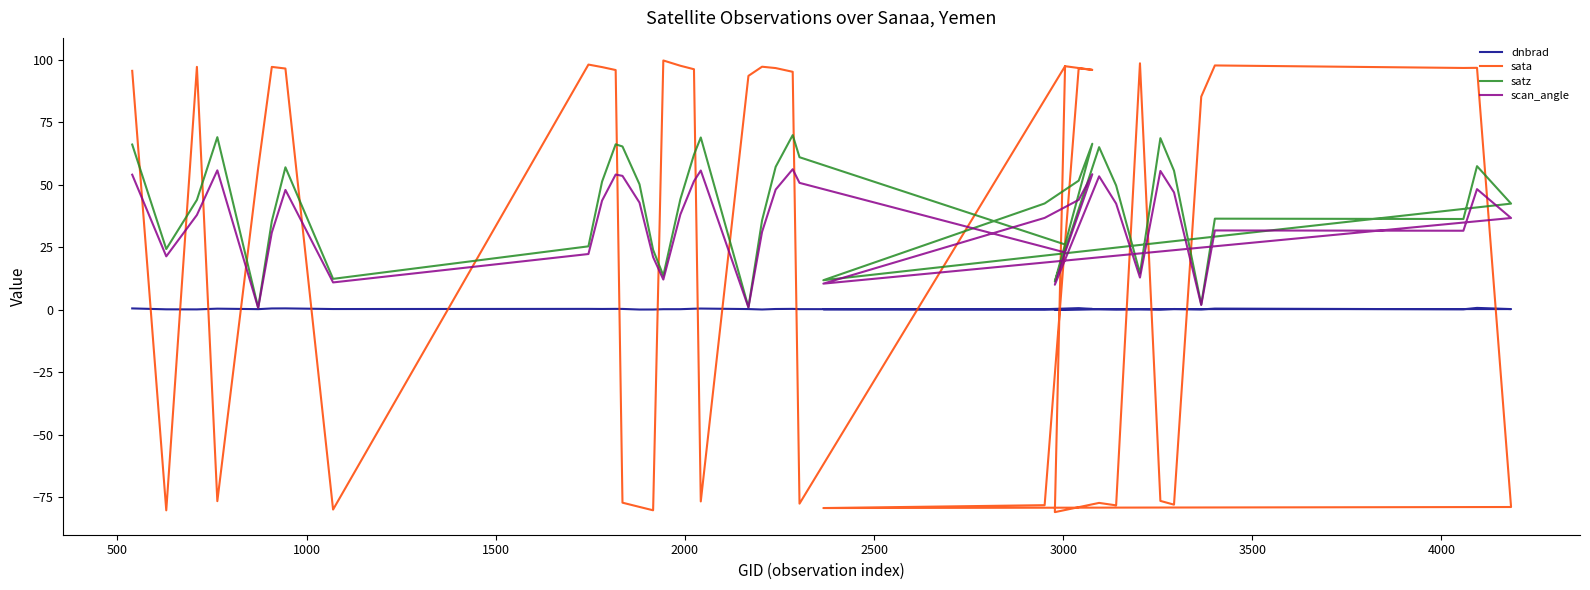

How many distinct data groups are displayed?

4